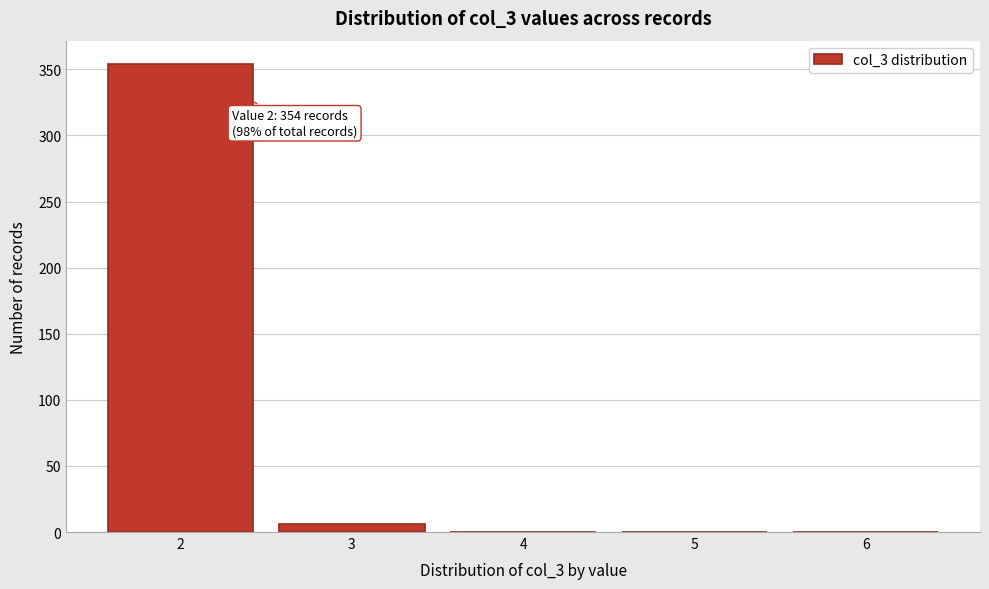

Over which range of the x-axis is the bar tallest?

1.5 to 2.5